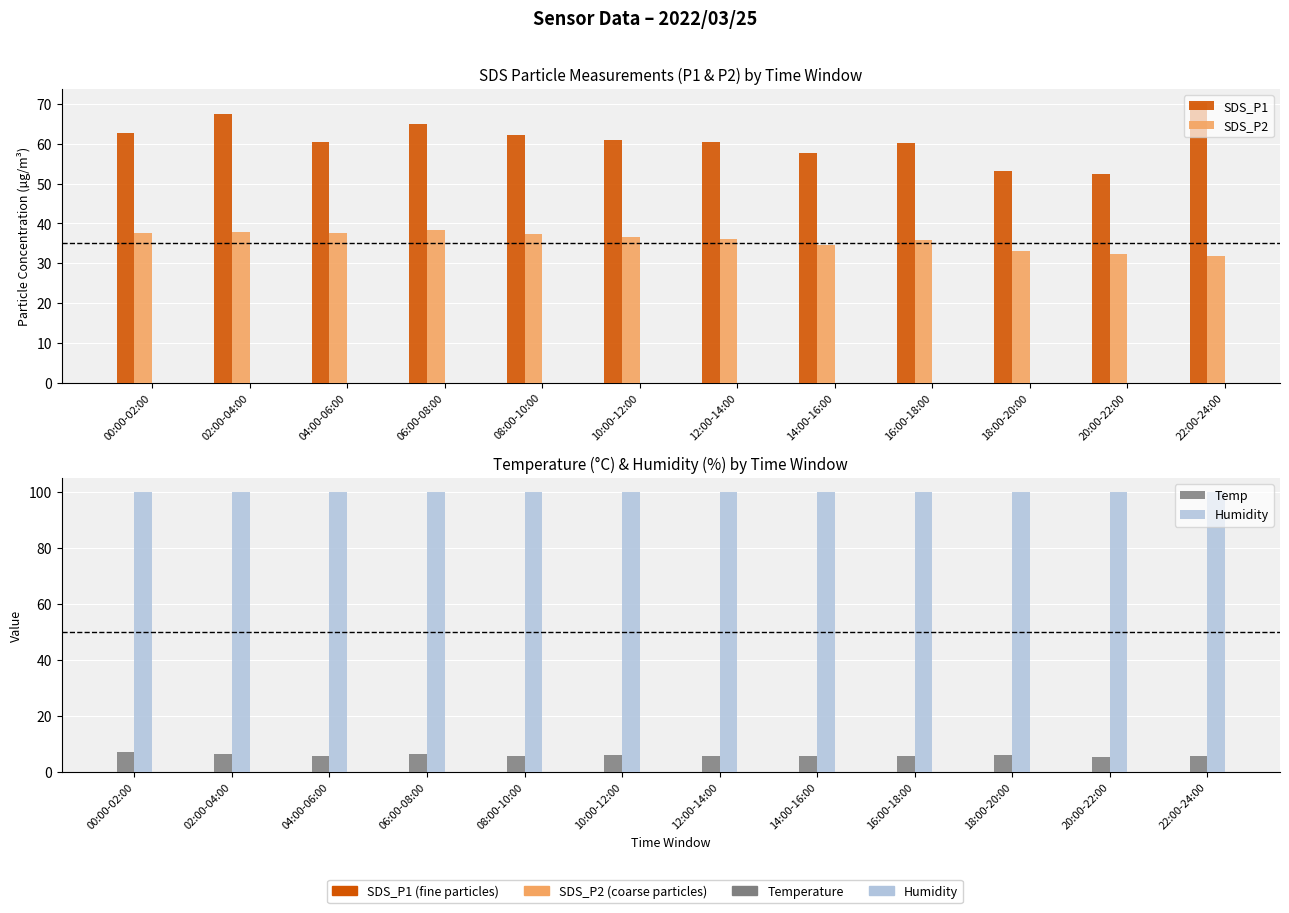

What is the difference between the SDS_P1 values at 18:00-20:00 and 00:00-02:00?

9.6